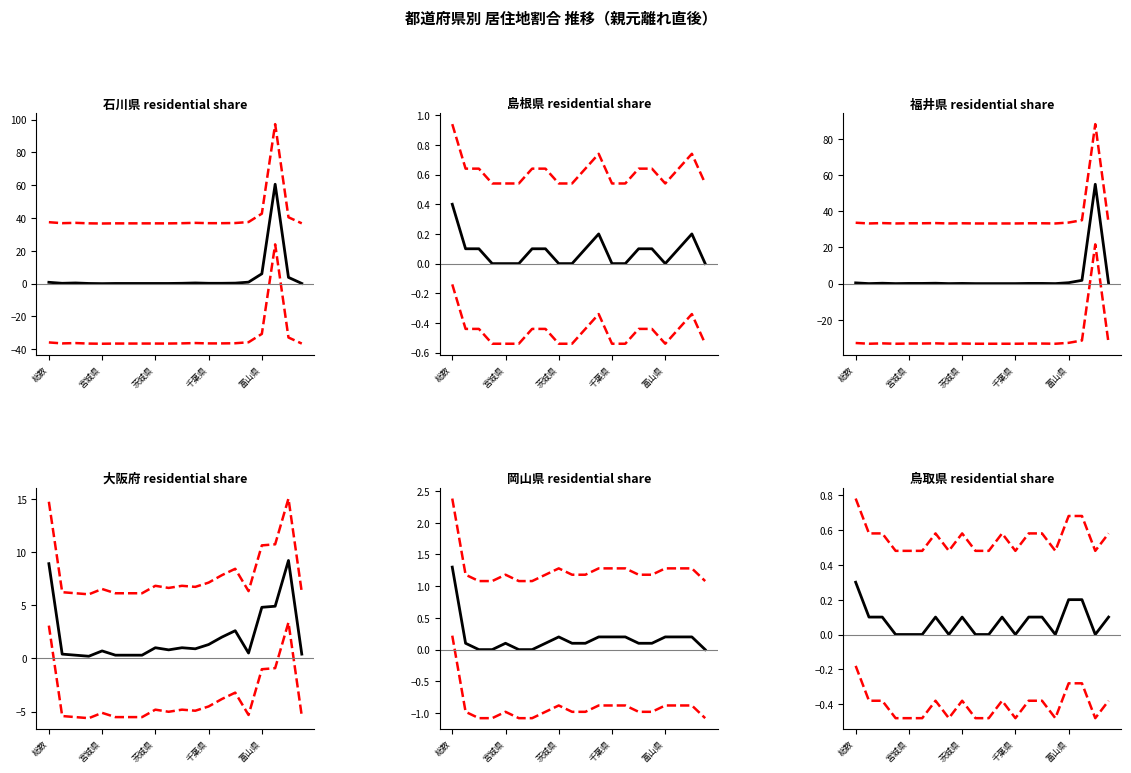

What is the difference between the maximum and minimum values in the 石川県(col_17) series?

60.6